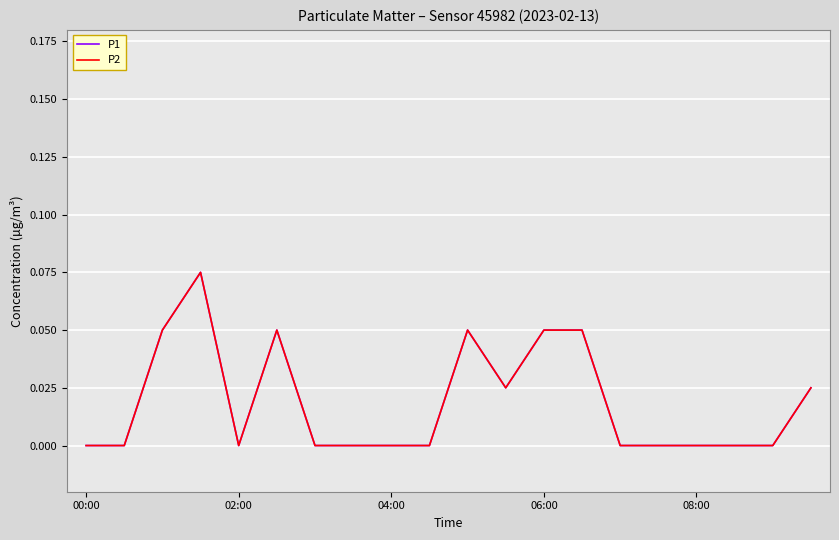

How many lines are shown in the chart?

2